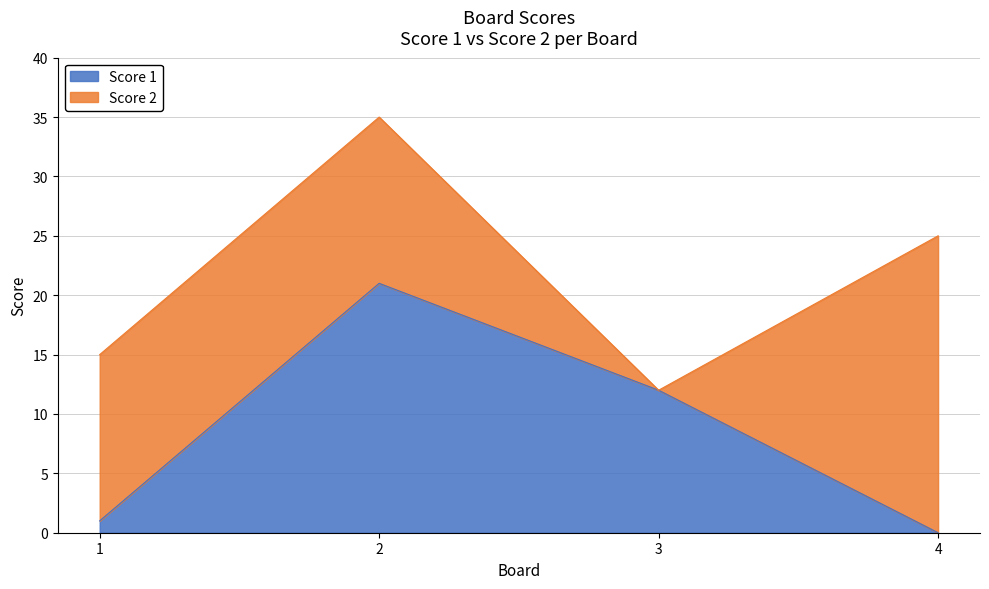

What is the difference between the maximum and second lowest values?

20